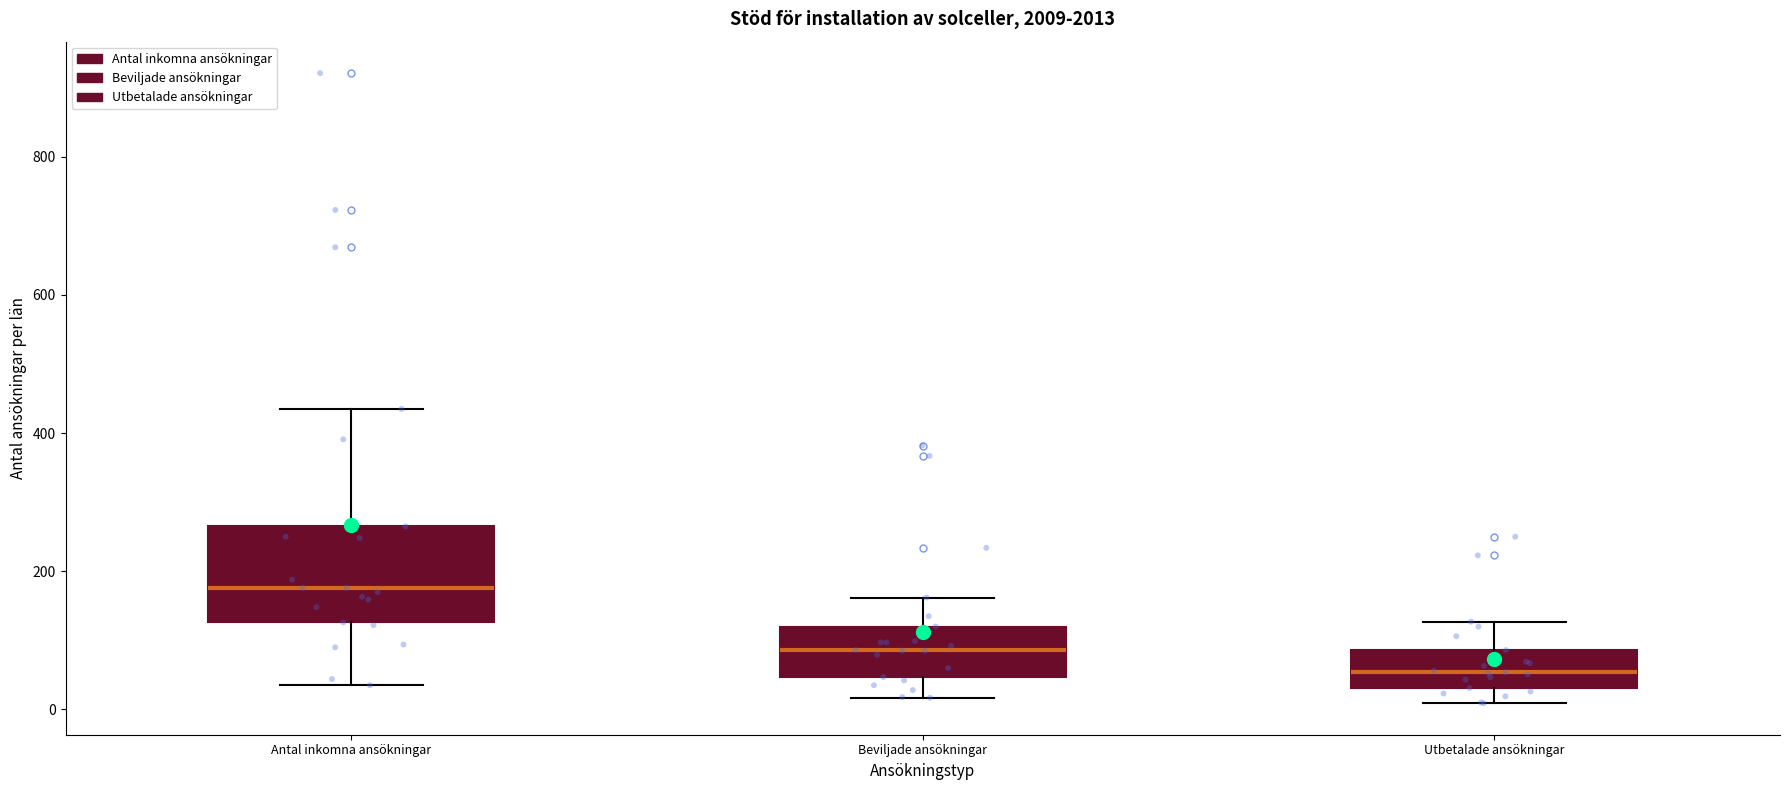

Comparing the boxes themselves (not the whiskers), which one is the tallest?

Antal inkomna ansökningar